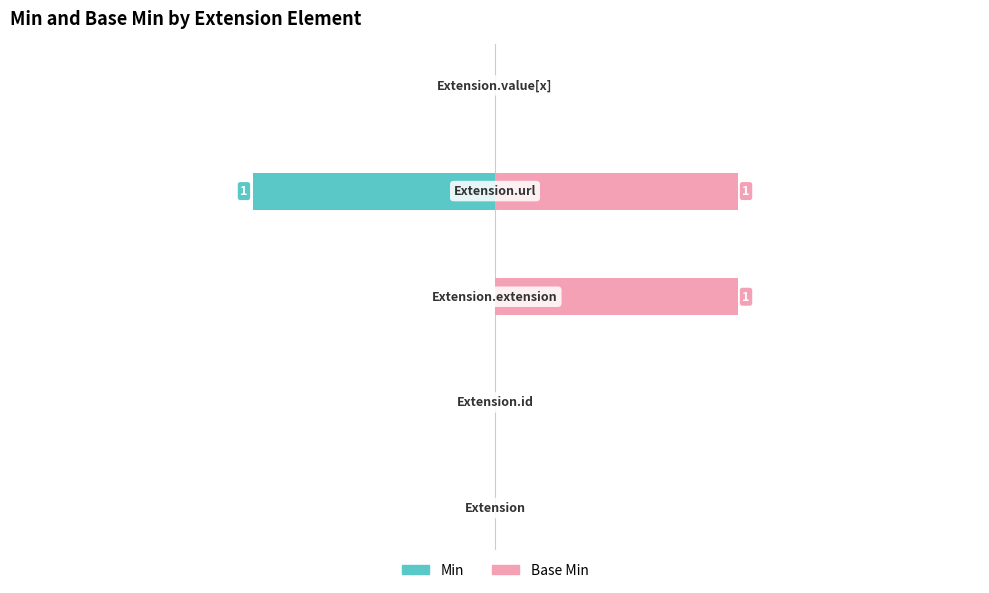

How many Min values are between 0 and 1?

5